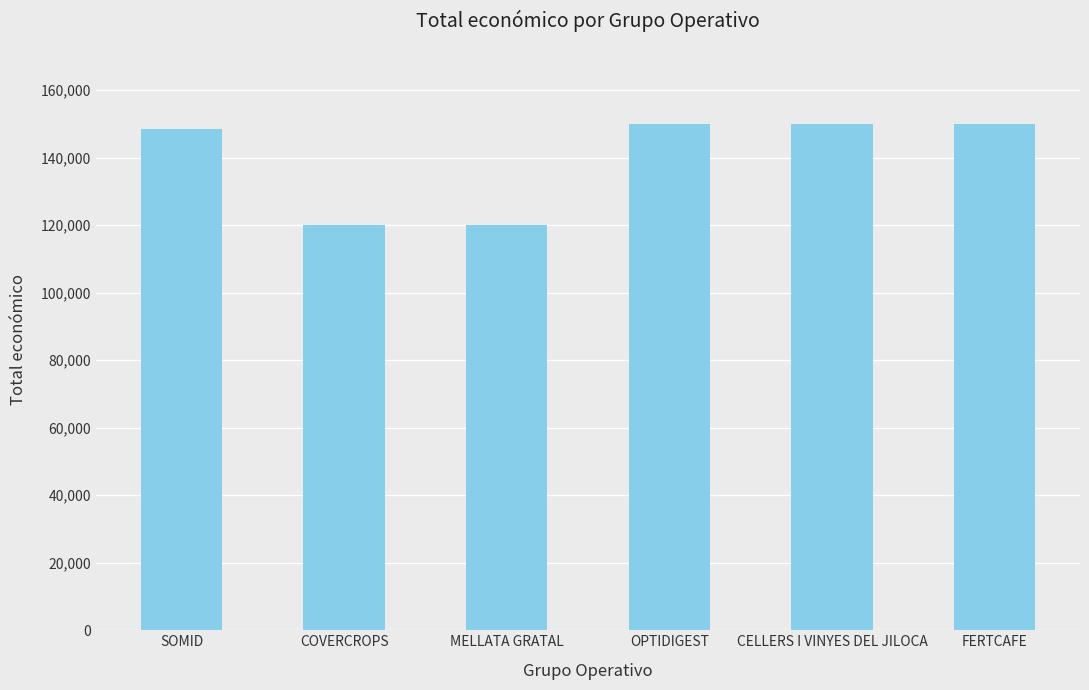

What is the greatest value displayed?

150000